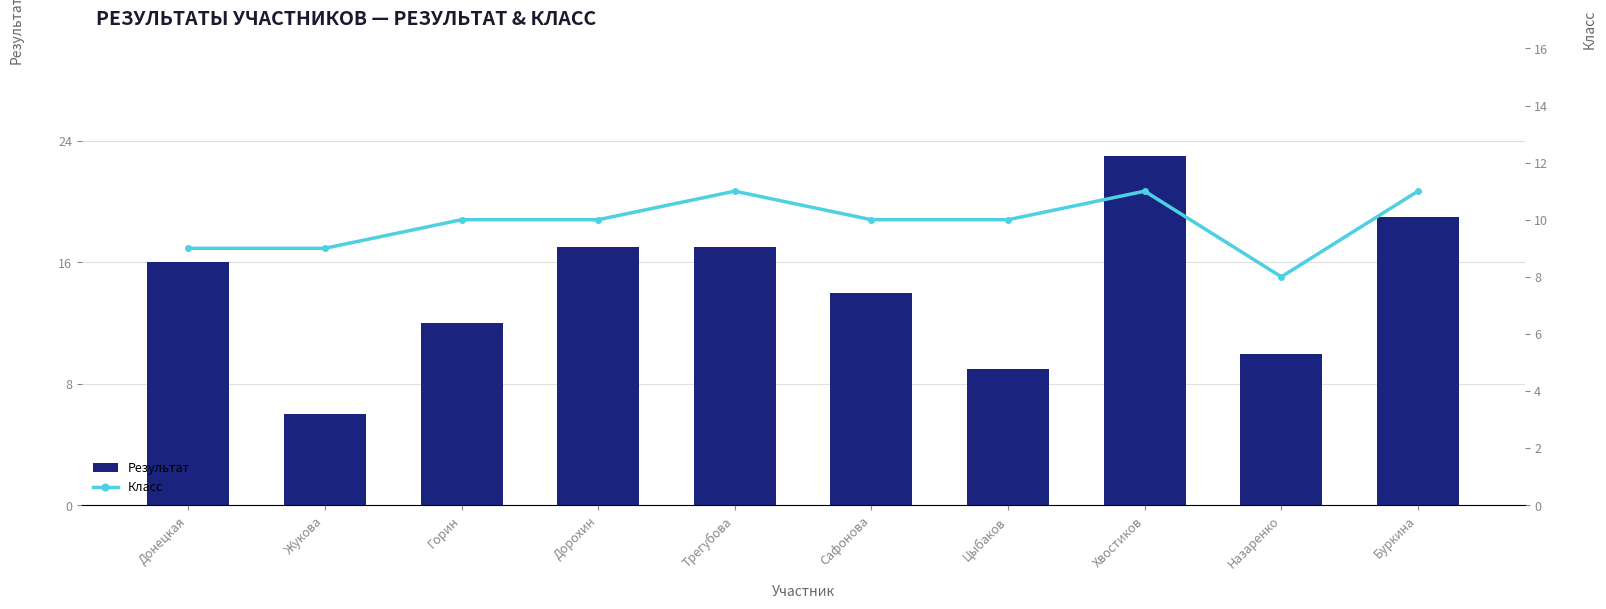

What is the spread (max minus min) of values at Жукова?

3